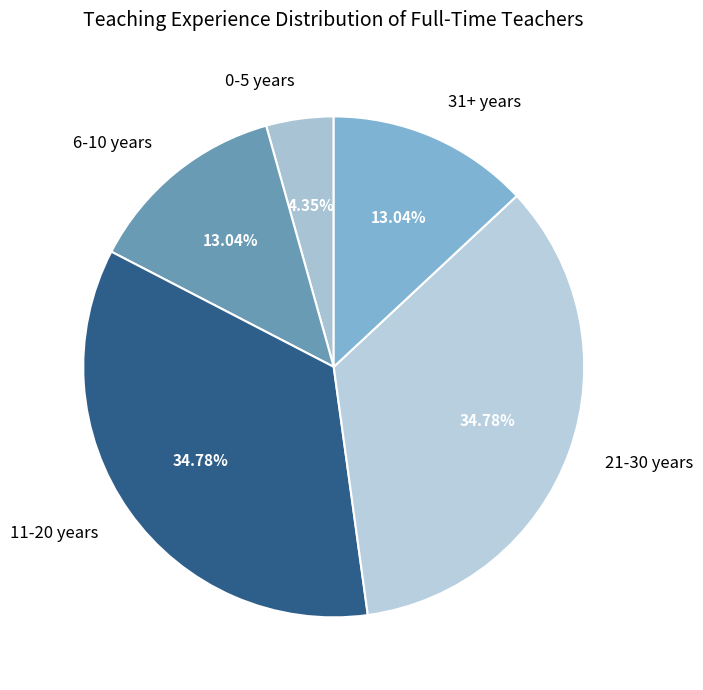

Does any single category account for the majority?

No